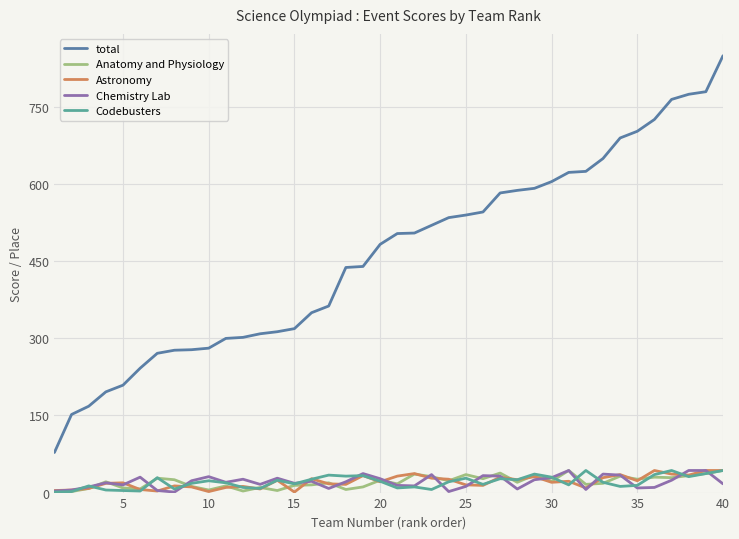

True or false: Chemistry Lab and total cross at least once.

False